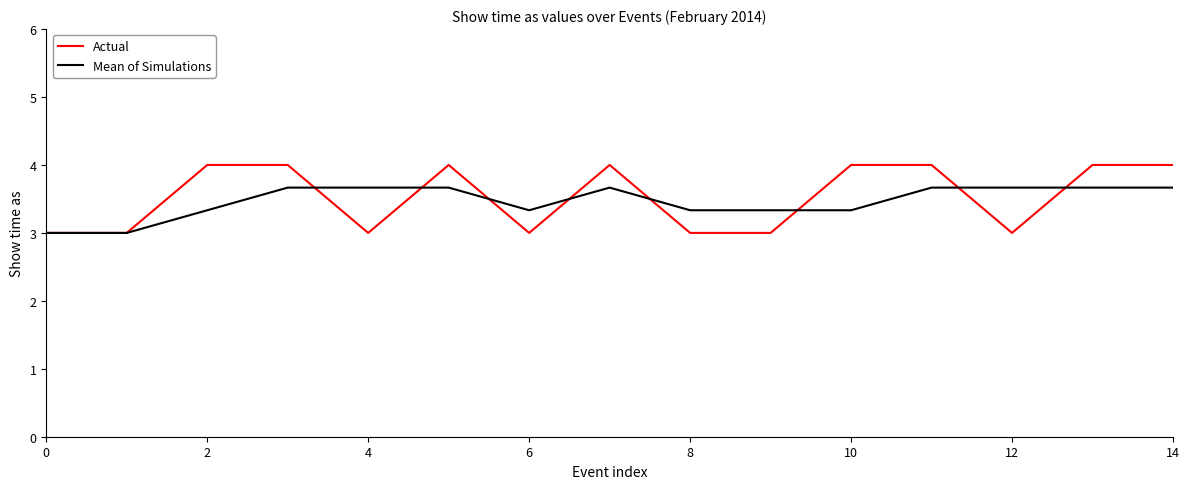

Which series has the widest spread of values?

Actual